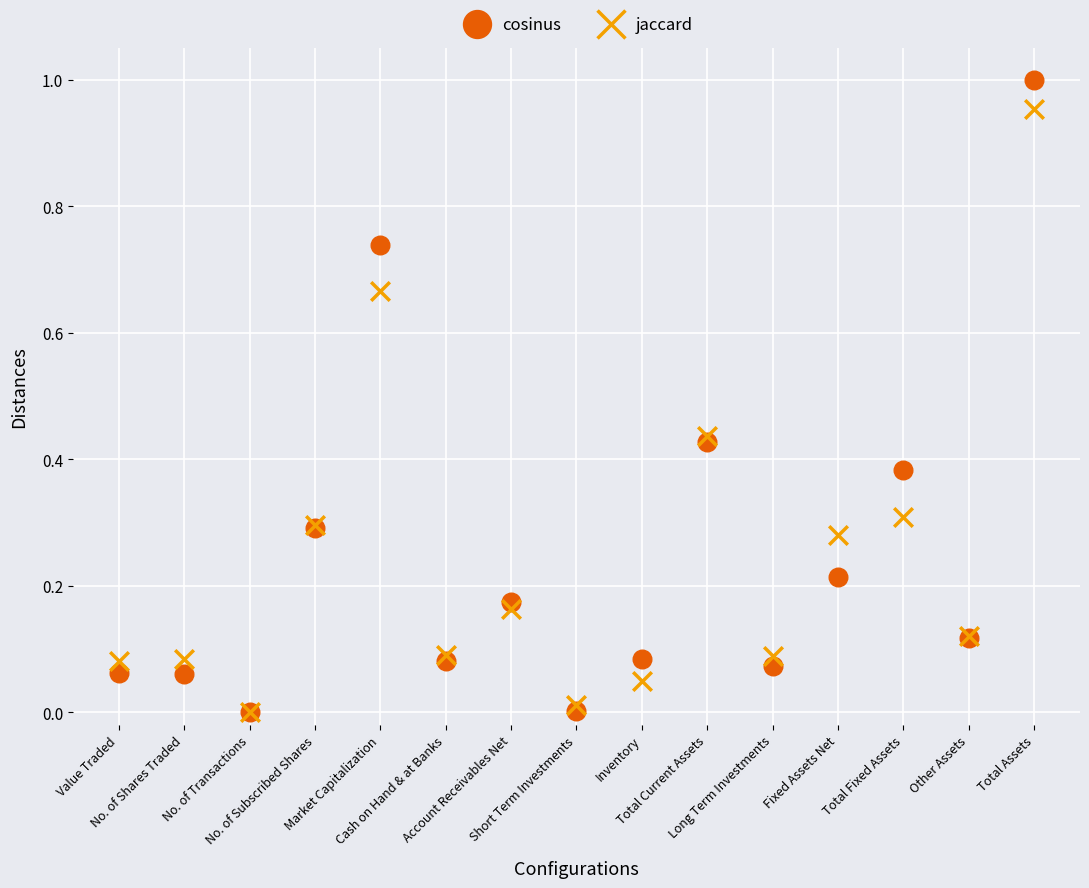

What are all the series names shown in the legend?

cosinus, jaccard